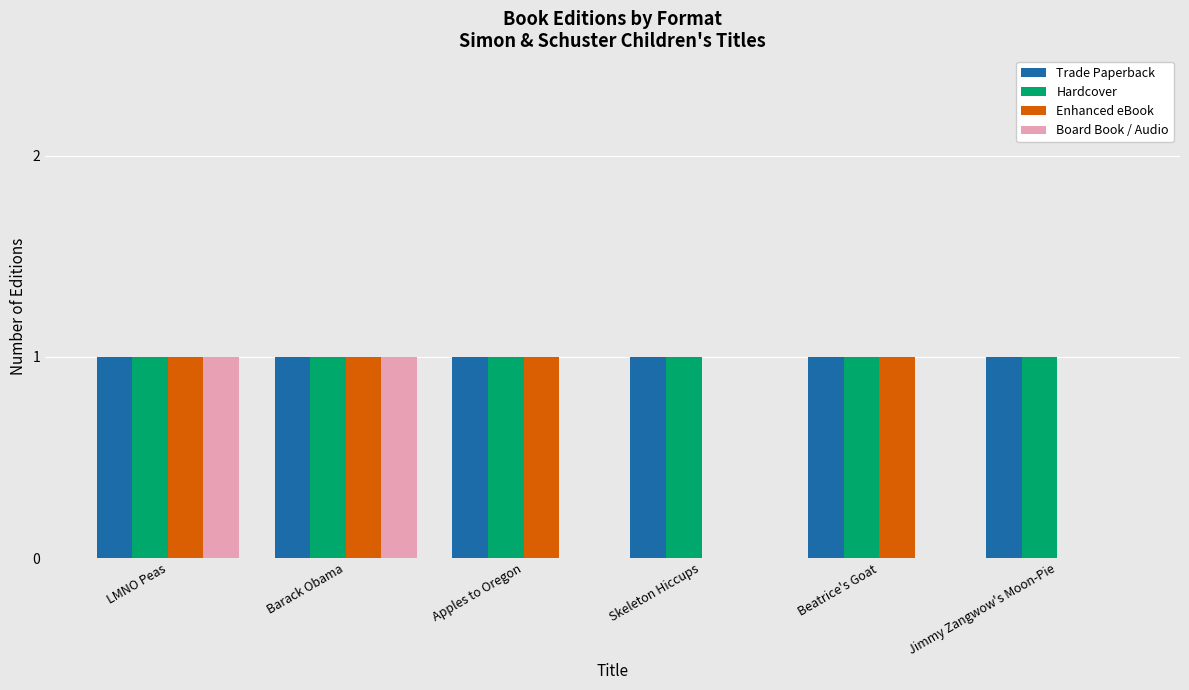

Is it true that Trade Paperback equals 2 at Apples to Oregon?

False